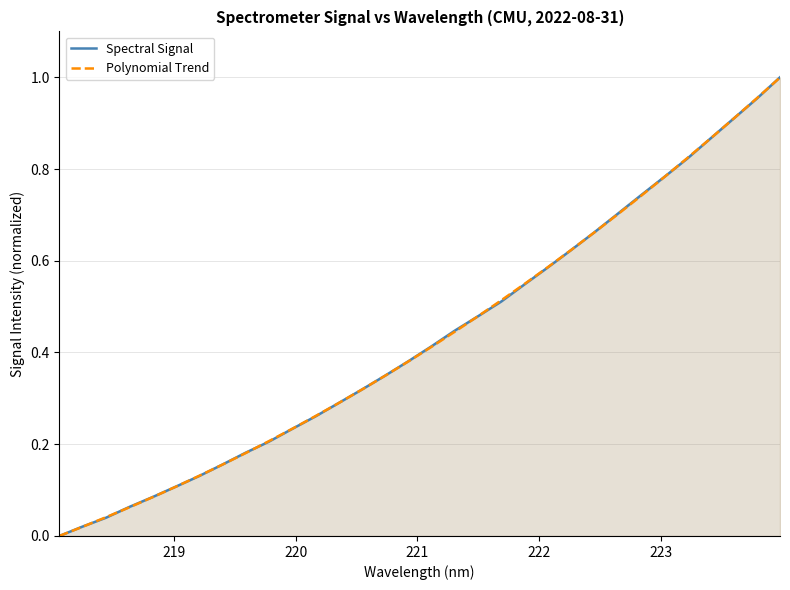

Count the number of categories in the chart.

32